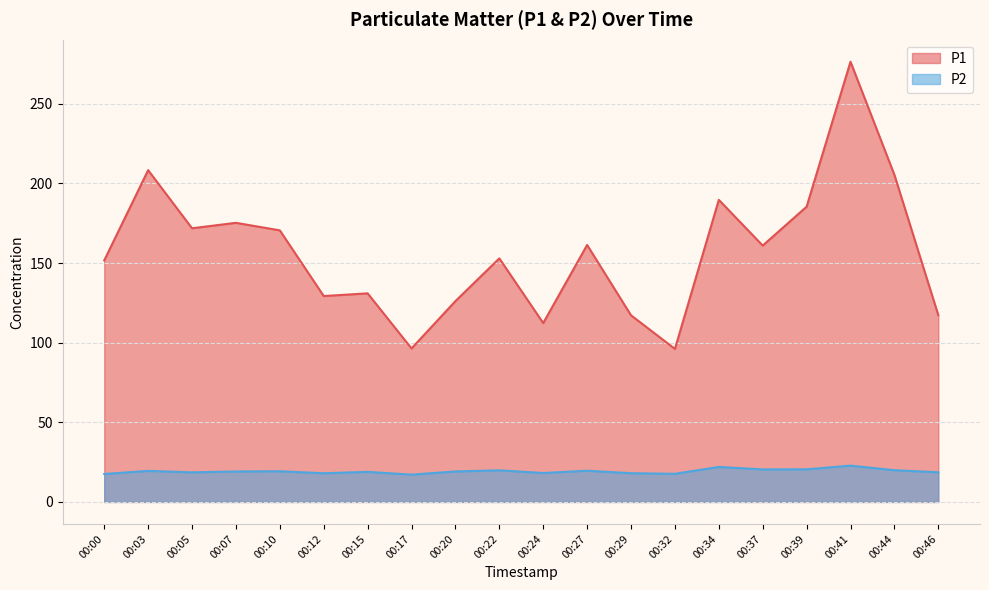

Which series has the largest range (max minus min)?

P1